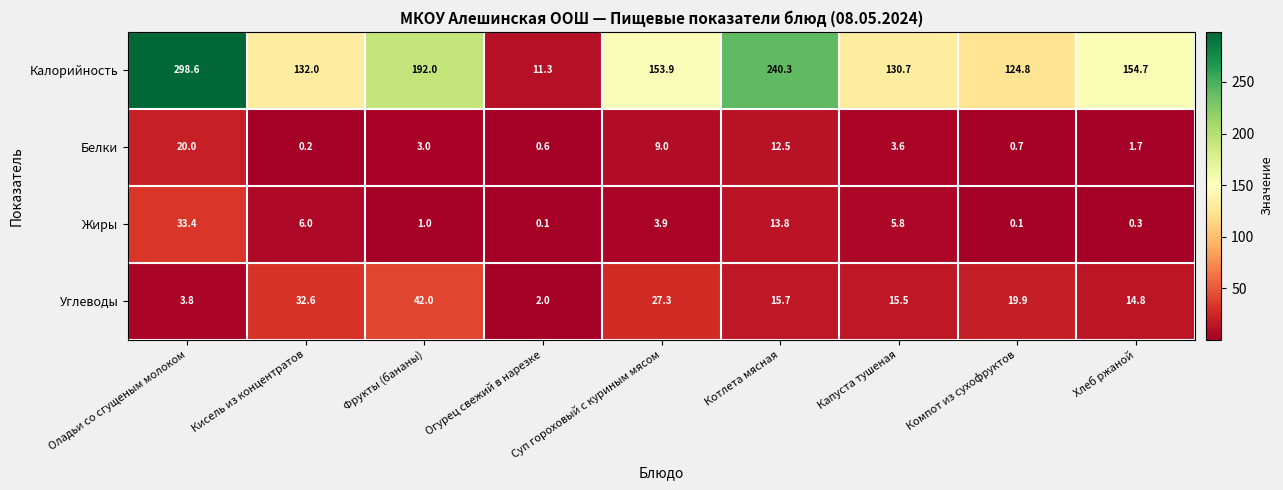

How many distinct data groups are displayed?

4